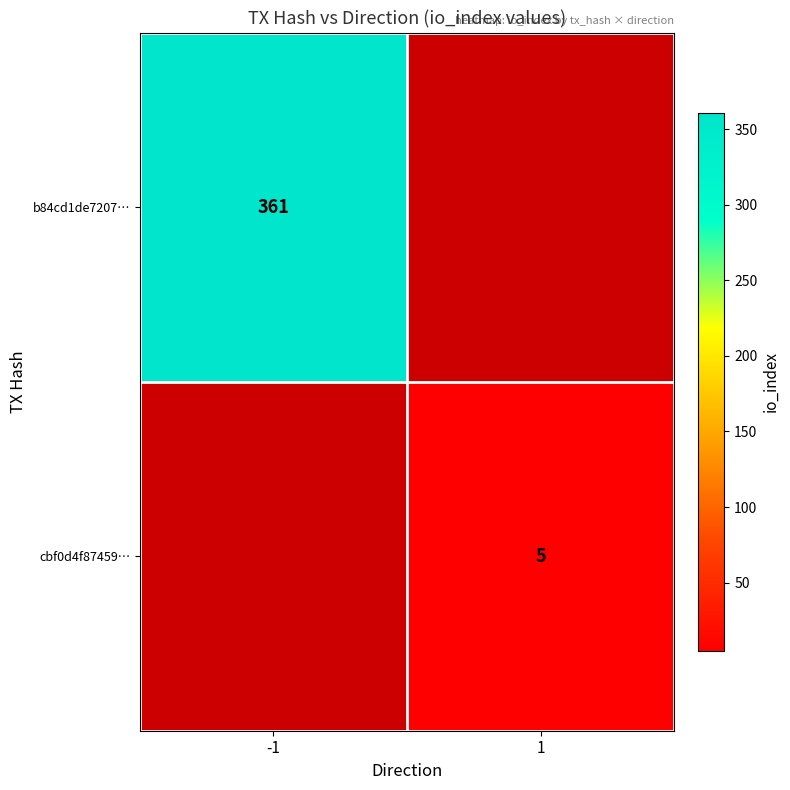

The value of cbf0d4f87459… at 1 is 7. True or false?

False